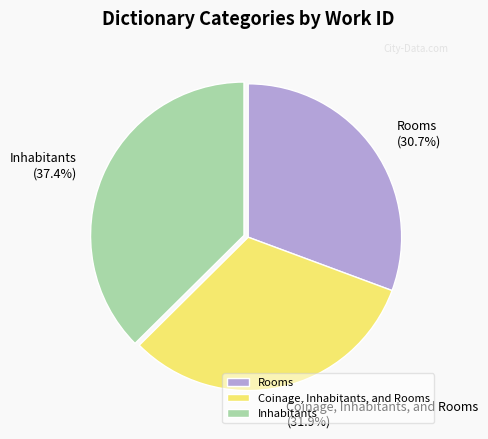

What percentage is the Coinage, Inhabitants, and Rooms slice, to the nearest percent?

32%